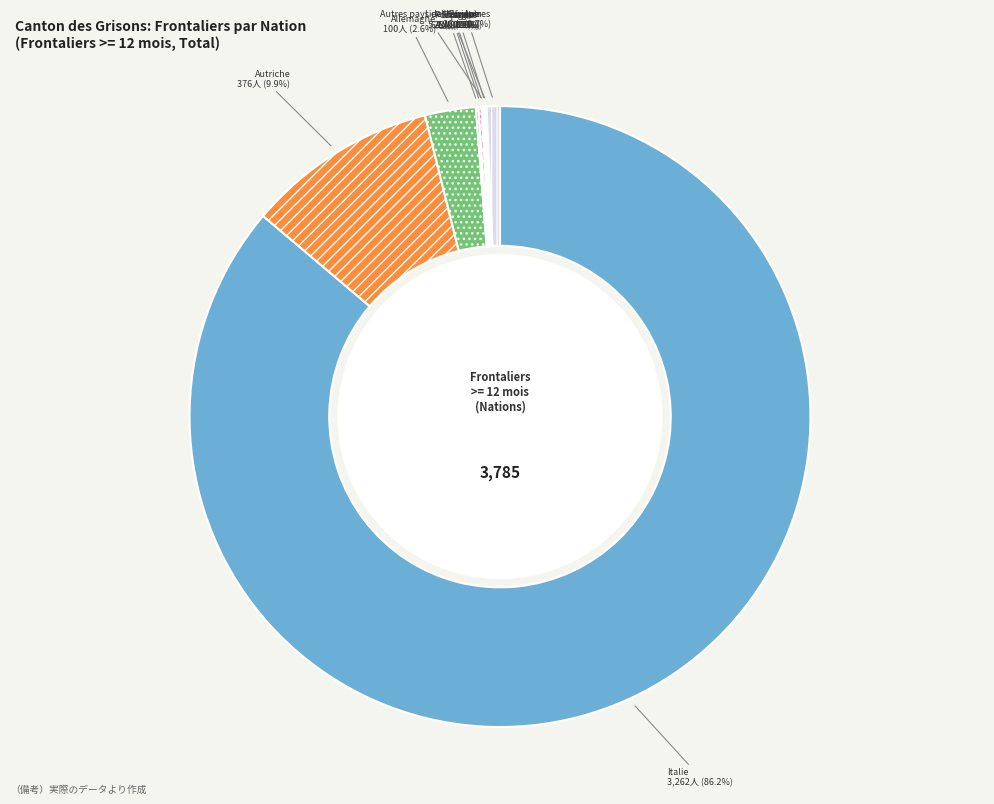

What is the majority slice?

Italie